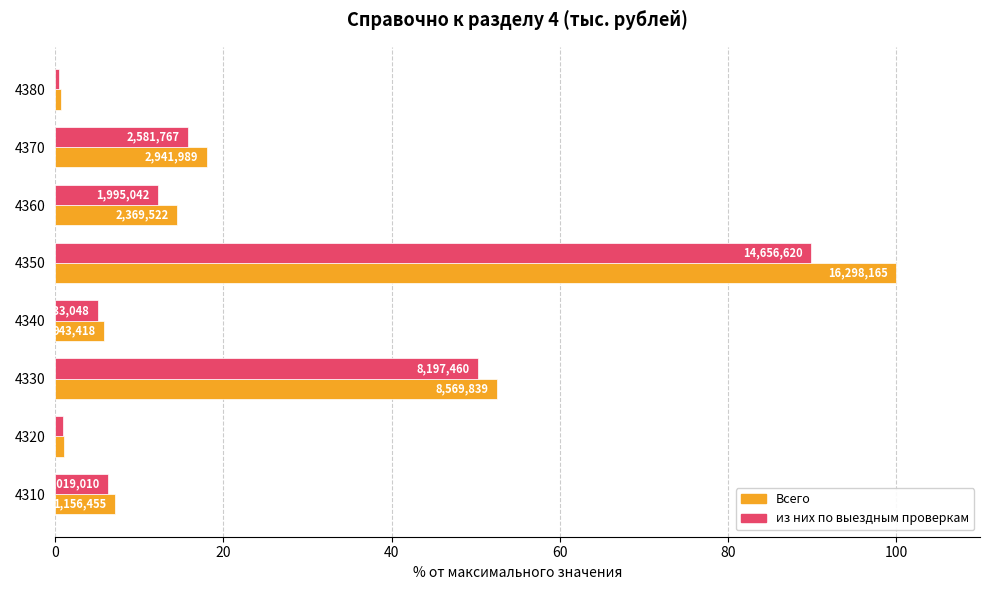

What are all the series names shown in the legend?

Всего, из них по выездным проверкам